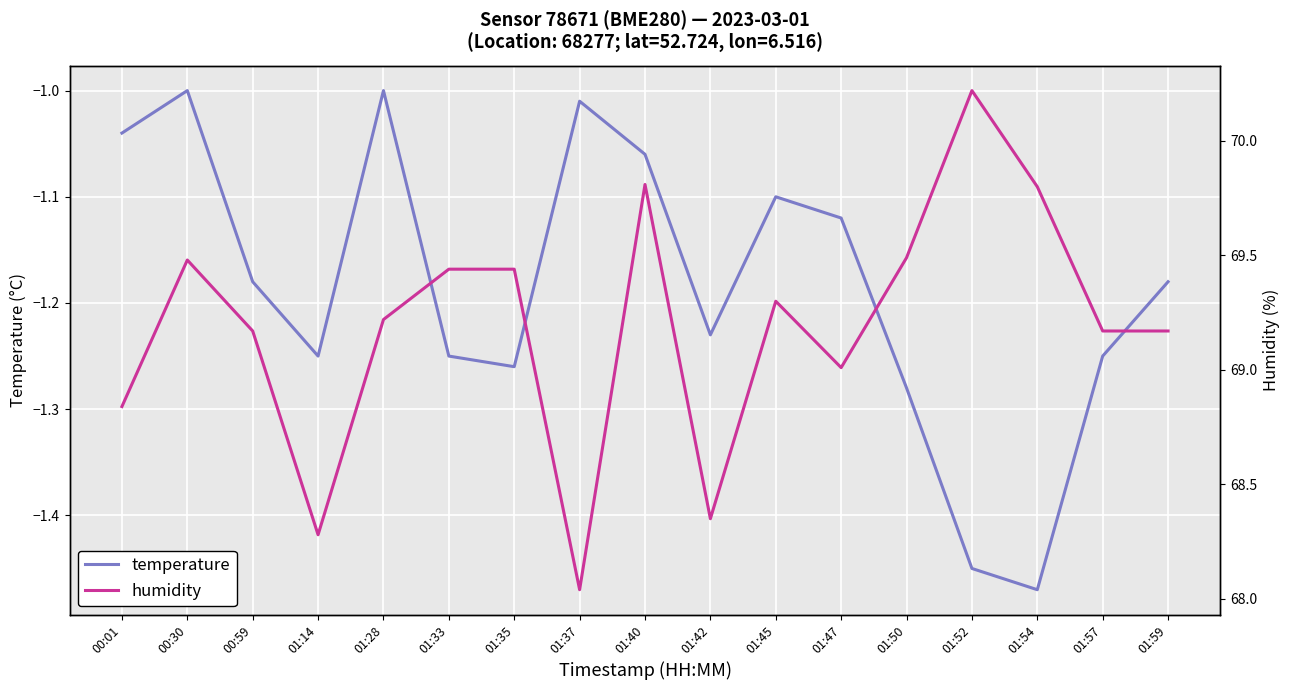

What is the average value of the temperature series?

-1.2